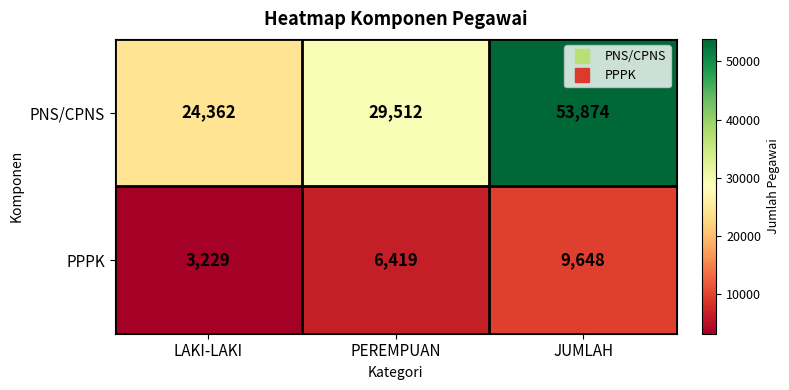

Between LAKI-LAKI and JUMLAH, which series saw the biggest shift?

PNS/CPNS